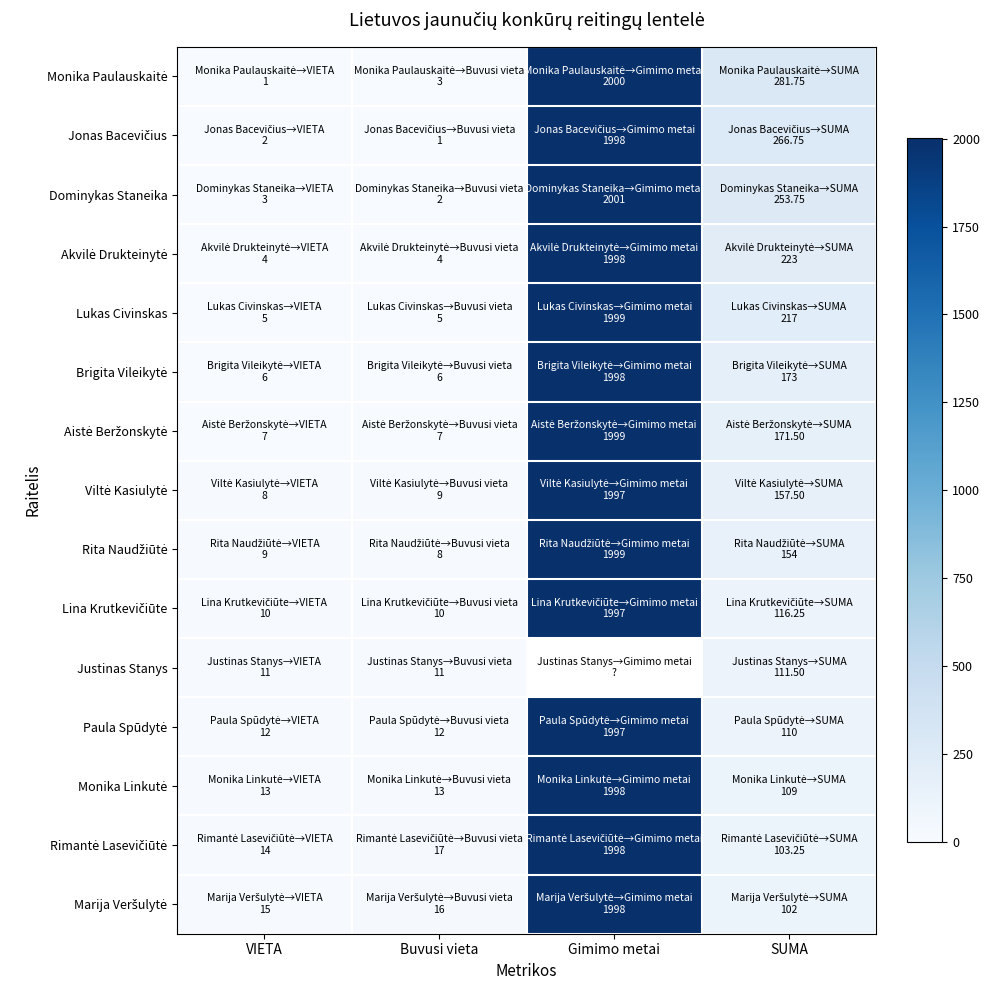

The Monika Paulauskaitė series shows 2000.0 at Gimimo metai. True or false?

True